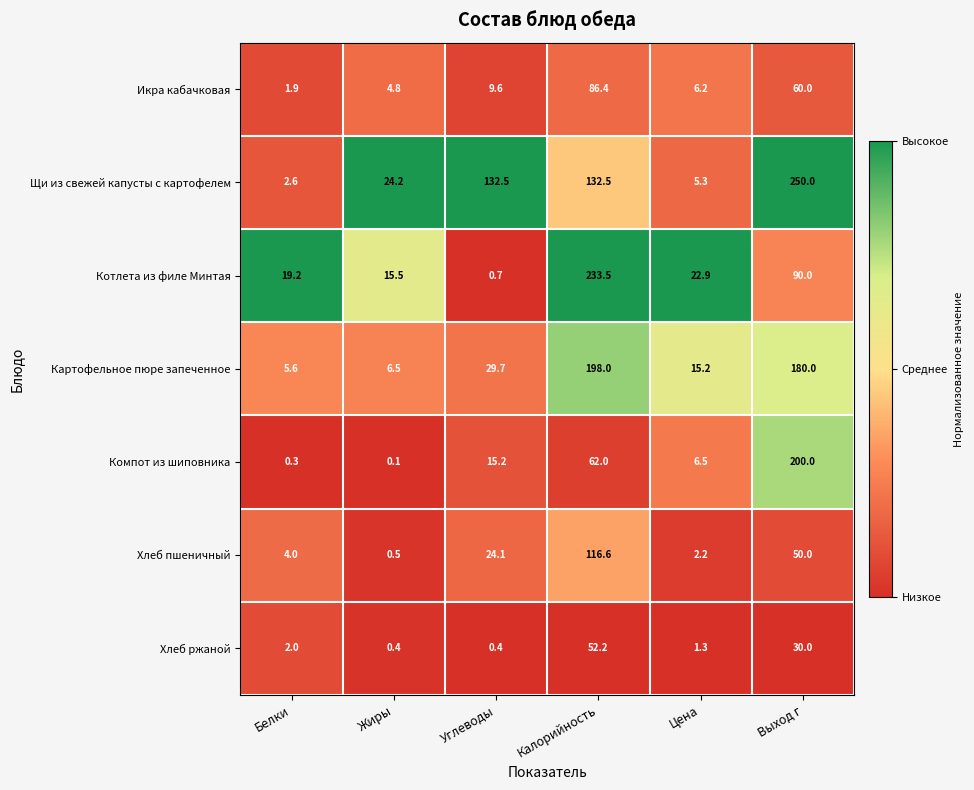

The Компот из шиповника series shows 0.3 at Белки. True or false?

True